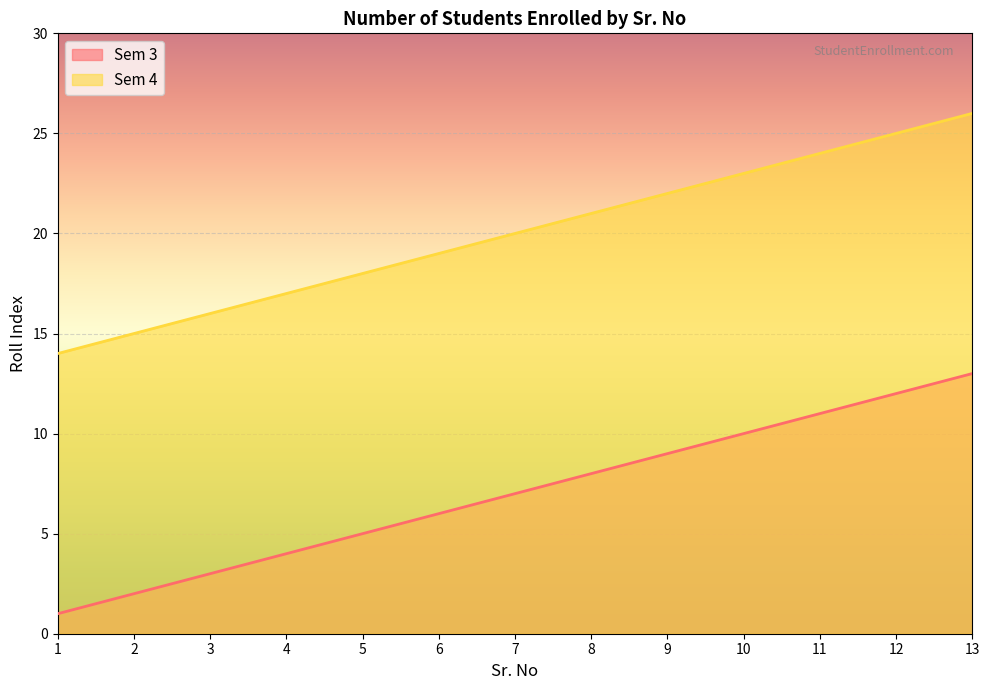

What is the difference between the second highest and minimum values in the Sem 3 series?

11